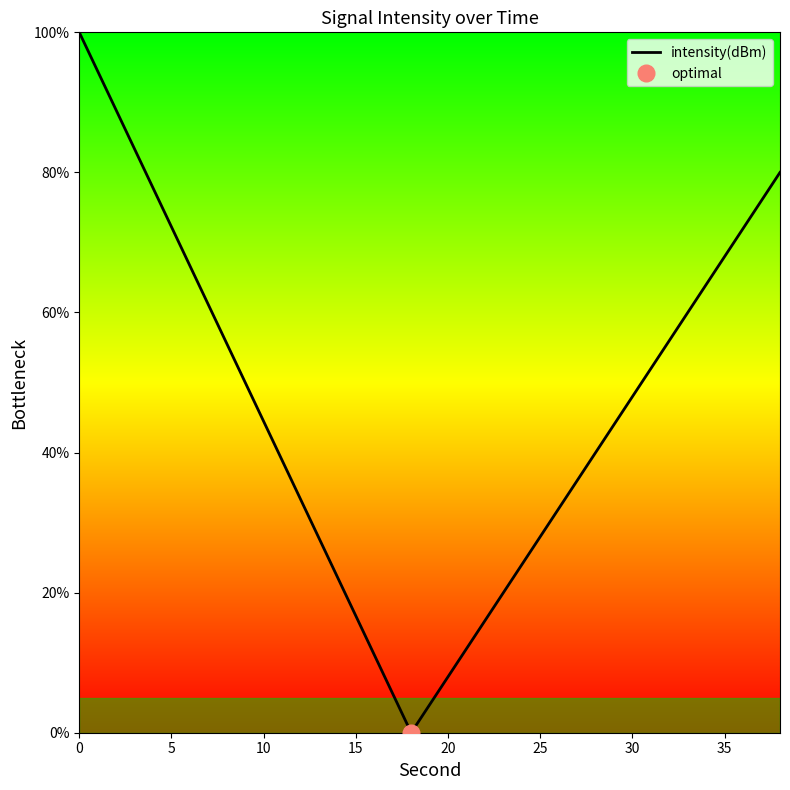

What is the greatest value displayed?

100.0